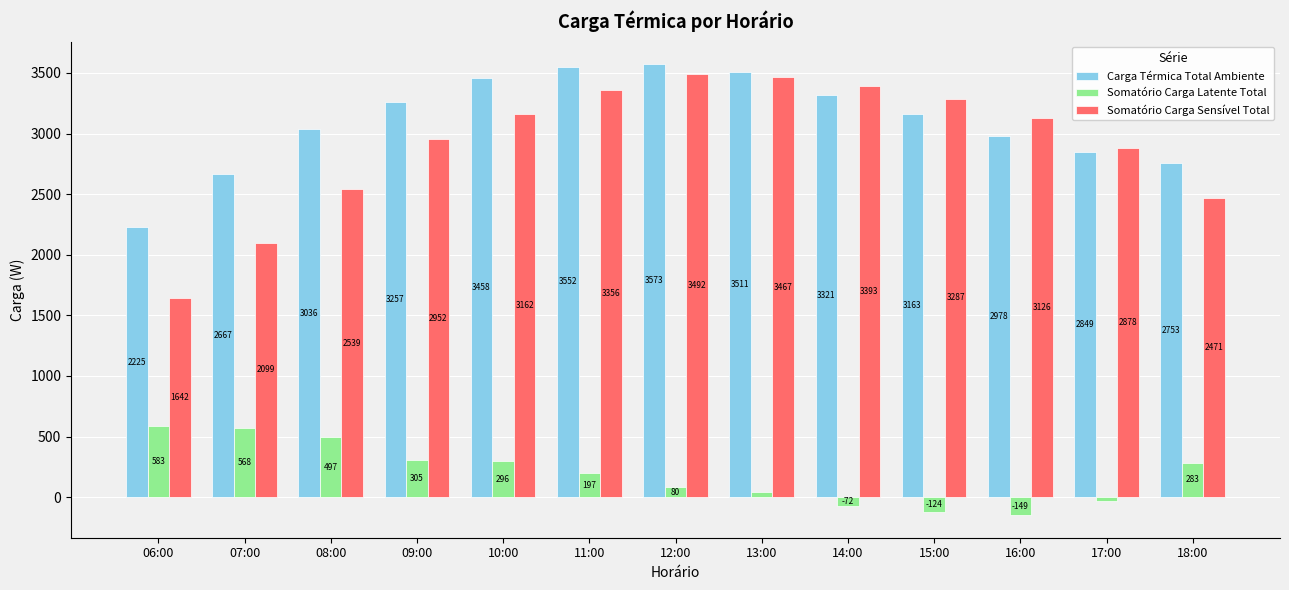

Where is Somatório Carga Latente Total nearest to the value 217?

11:00